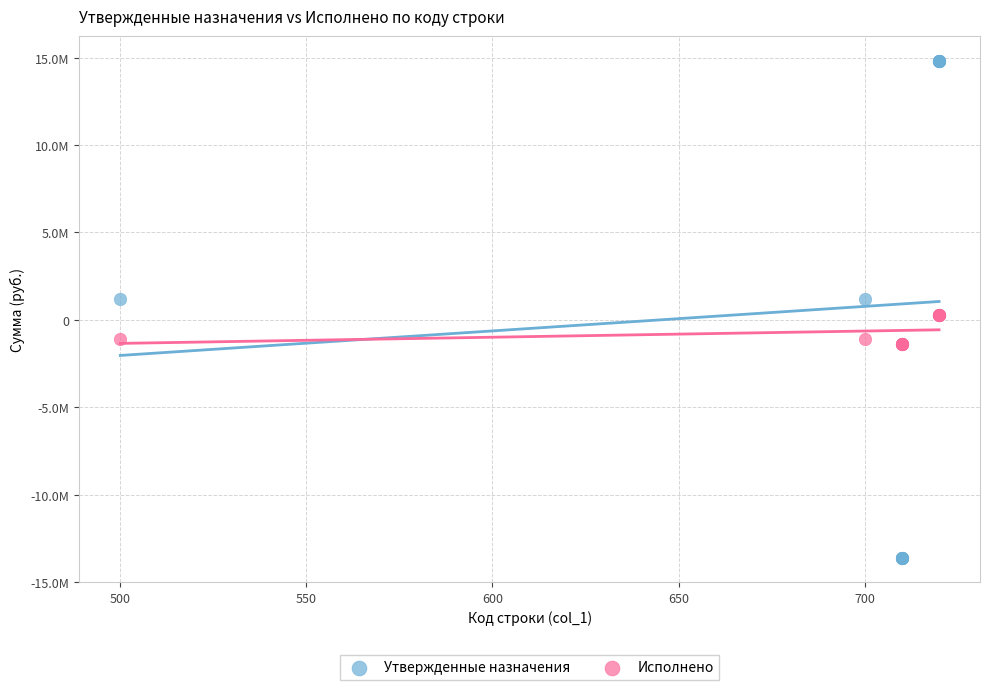

Which series contains the lowest Y value?

Утвержденные назначения